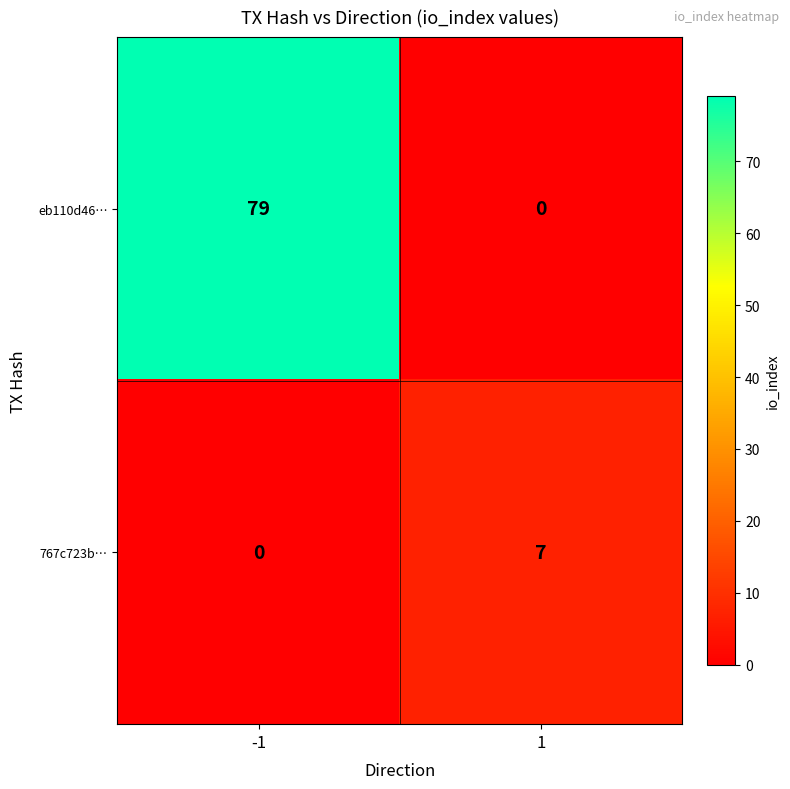

Reading left to right, extract all data points from this chart.

eb110d46…: 79	0
767c723b…: 0	7